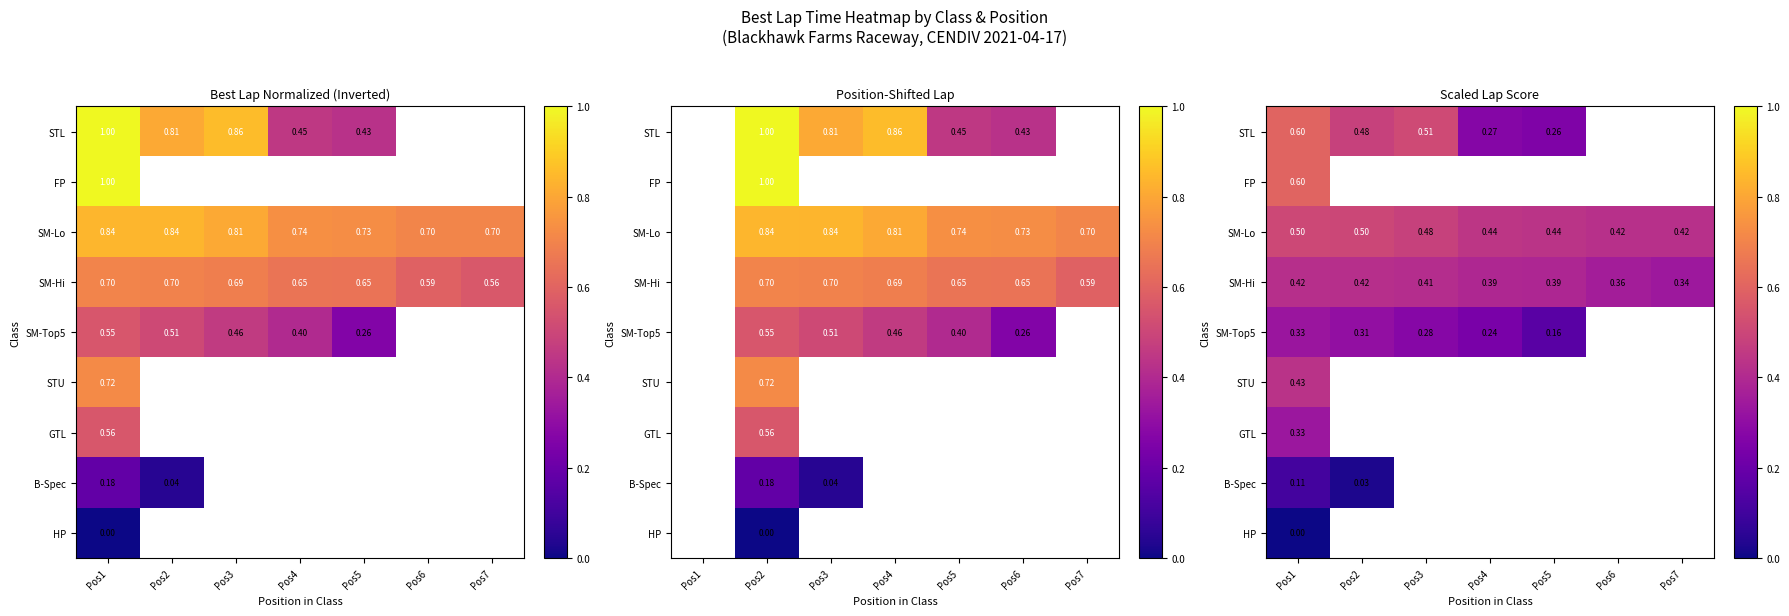

Which label corresponds to the smallest value in the chart?

Pos1